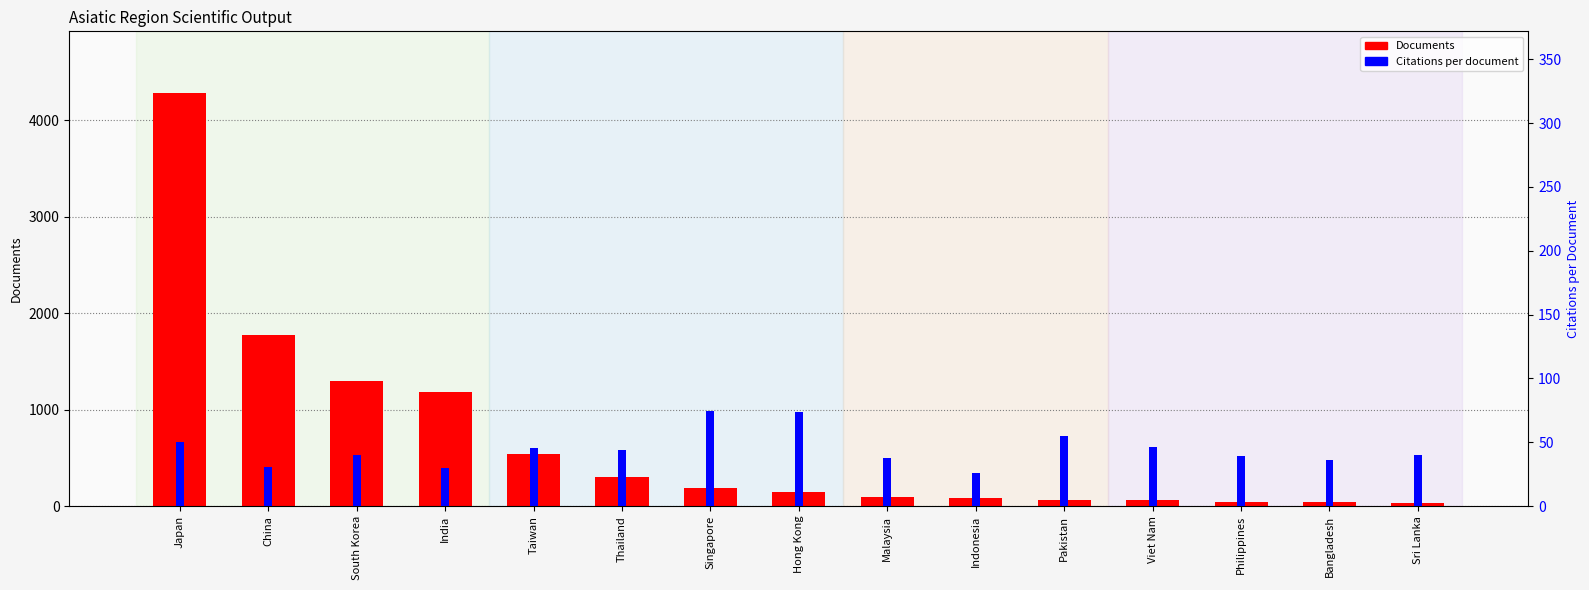

Rank the series by their average value, from highest to lowest.

Documents, Citations per document